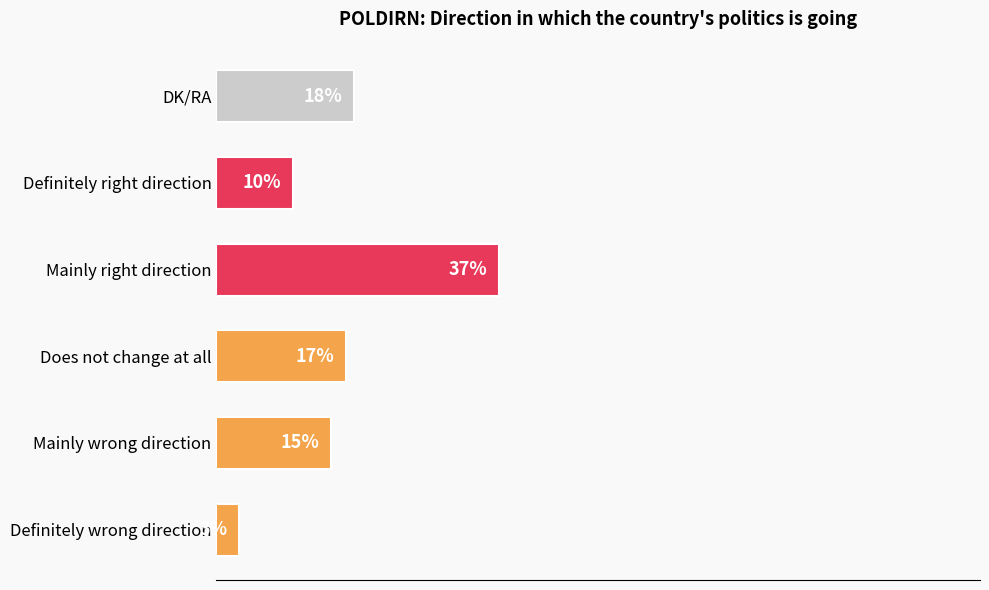

Between Definitely right direction and Mainly wrong direction, which is larger?

Mainly wrong direction